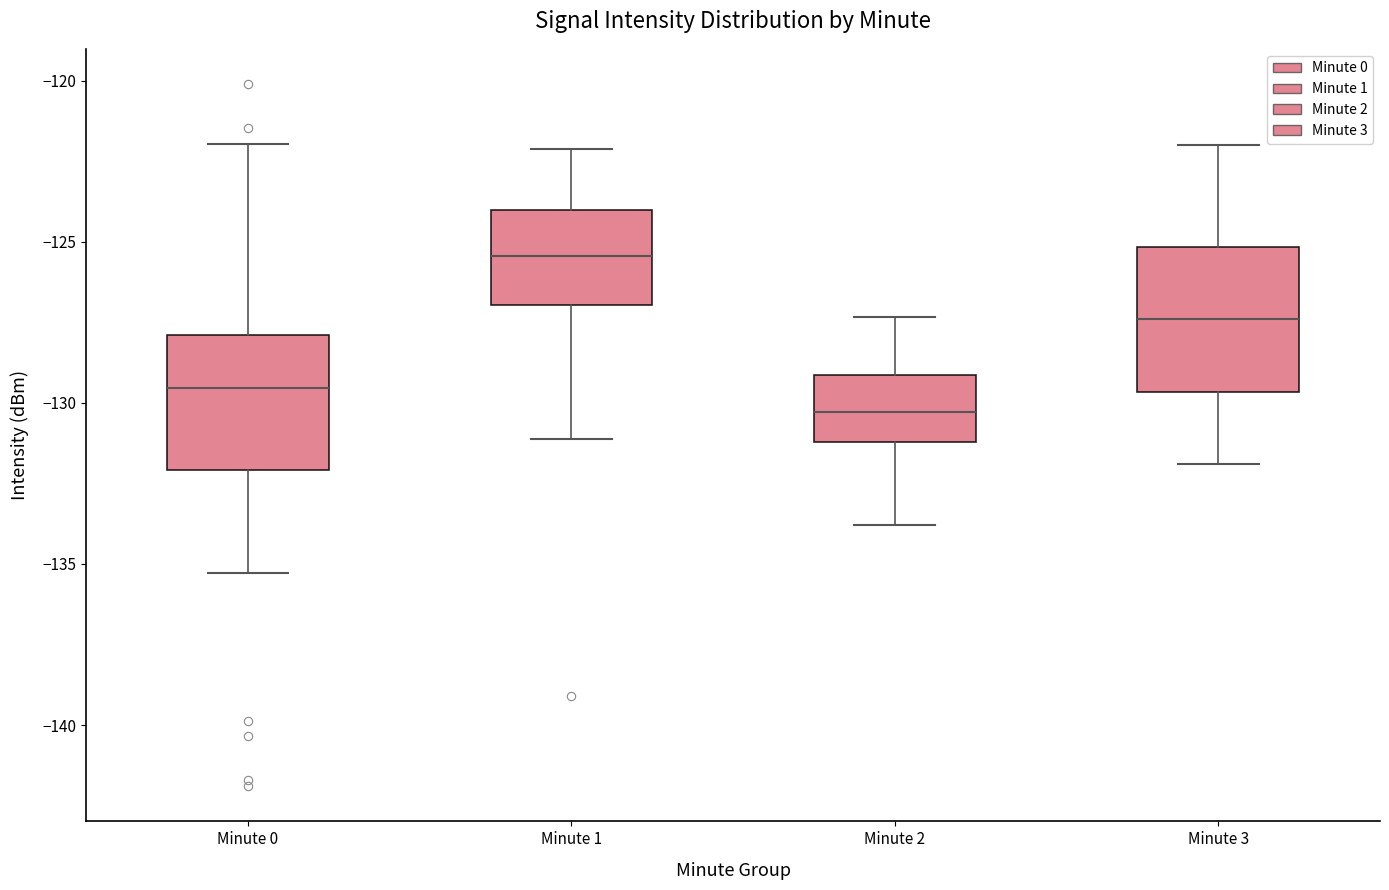

Where does the upper whisker of the box for Minute 2 end on the y-axis? The values are not printed on the chart, so give them approximately, as read against the axis.

-127.5